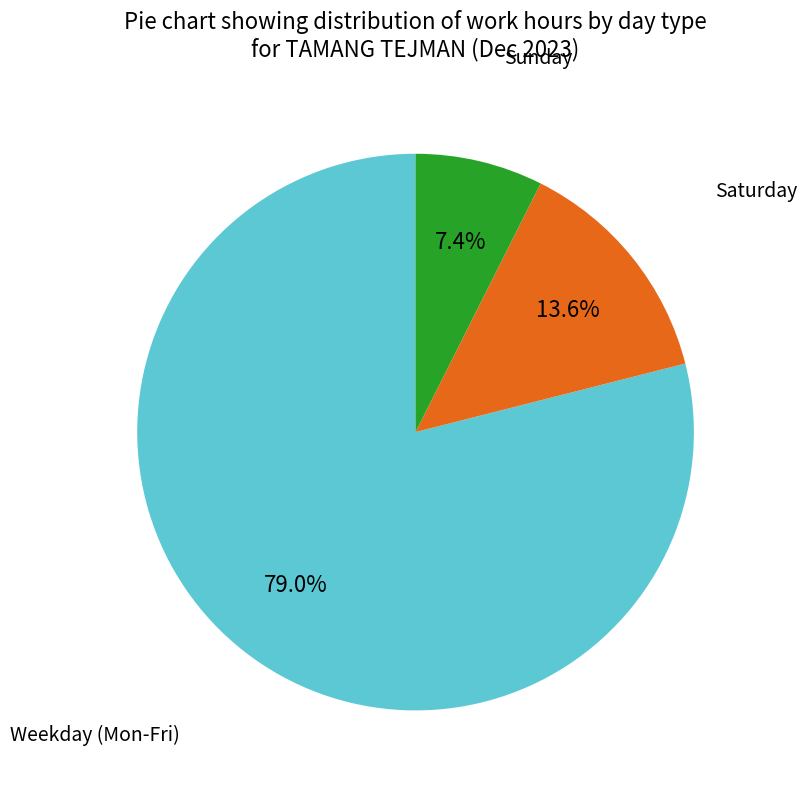

Between Sunday and Weekday (Mon-Fri), which is larger?

Weekday (Mon-Fri)